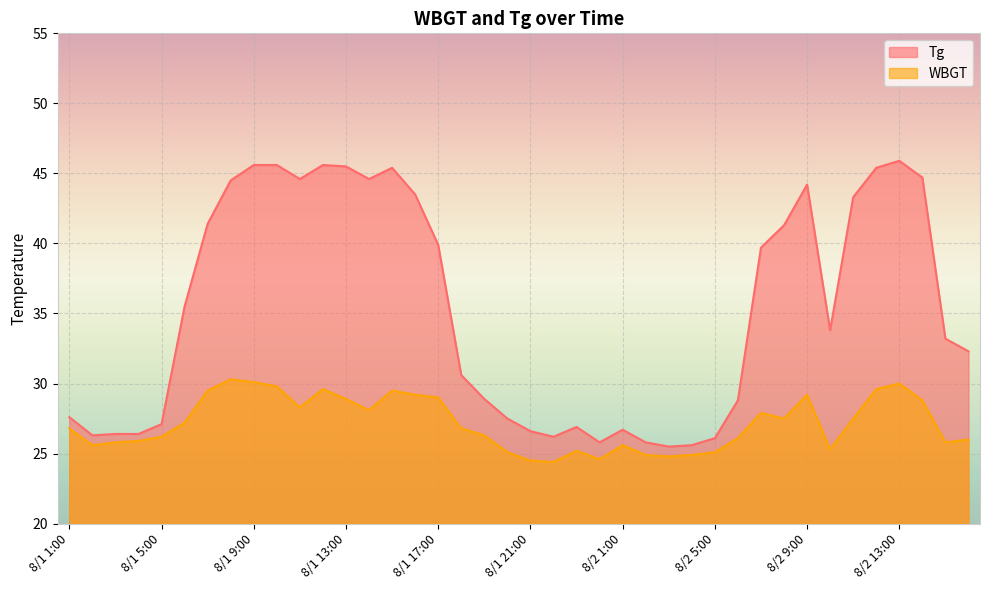

Reading left to right, extract all data points from this chart.

Tg: 27.6	26.3	26.4	26.4	27.1	35.5	41.4	44.5	45.6	45.6	44.6	45.6	45.5	44.6	45.4	43.5	39.9	30.6	28.9	27.5	26.6	26.2	26.9	25.8	26.7	25.8	25.5	25.6	26.1	28.8	39.7	41.3	44.2	33.8	43.3	45.4	45.9	44.7	33.2	32.3
WBGT: 26.8	25.6	25.8	25.9	26.2	27.2	29.5	30.3	30.1	29.8	28.3	29.6	28.9	28.1	29.5	29.2	29.0	26.8	26.3	25.1	24.5	24.4	25.2	24.6	25.6	24.9	24.8	24.9	25.1	26.1	27.9	27.5	29.2	25.3	27.5	29.6	30.0	28.8	25.8	26.0